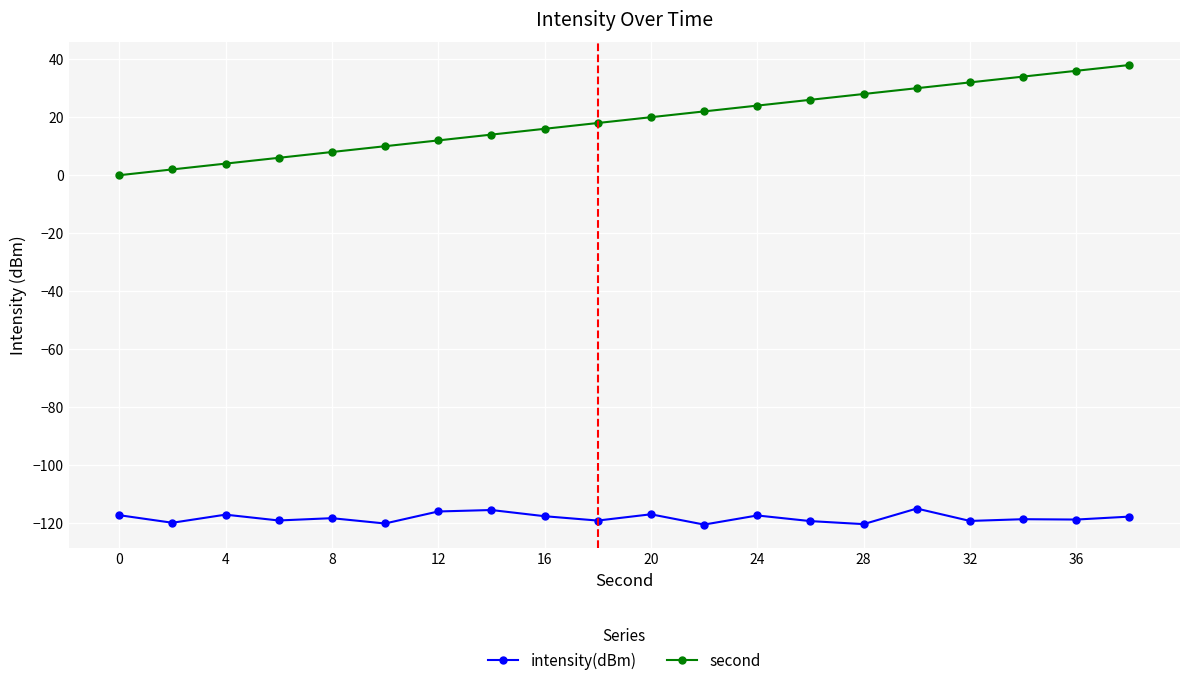

How many lines are shown in the chart?

2